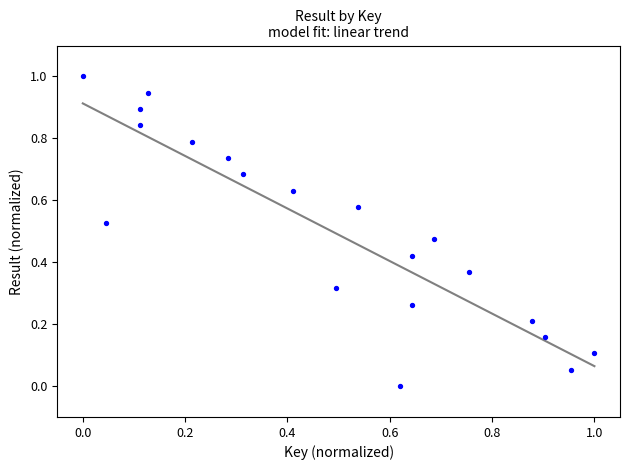

What is the range of Y values (max minus min)?

1.0